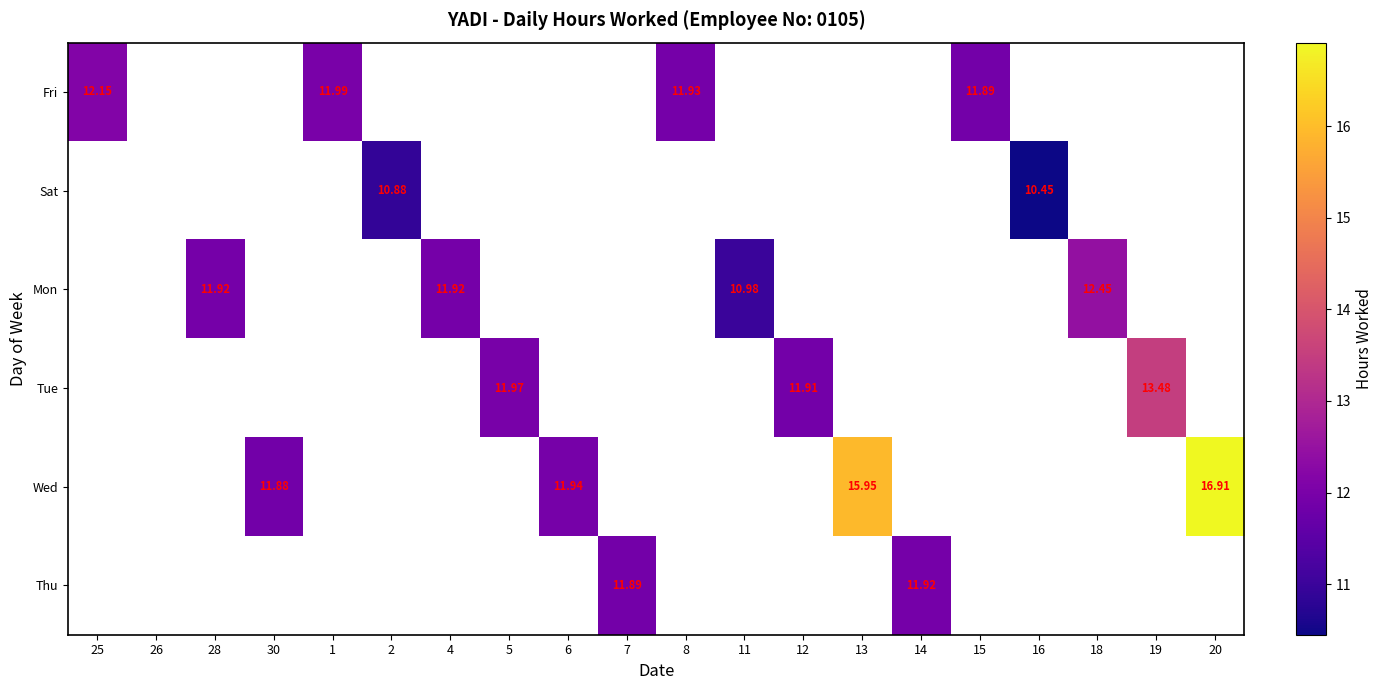

The Thu series shows 0.0 at 6. True or false?

True